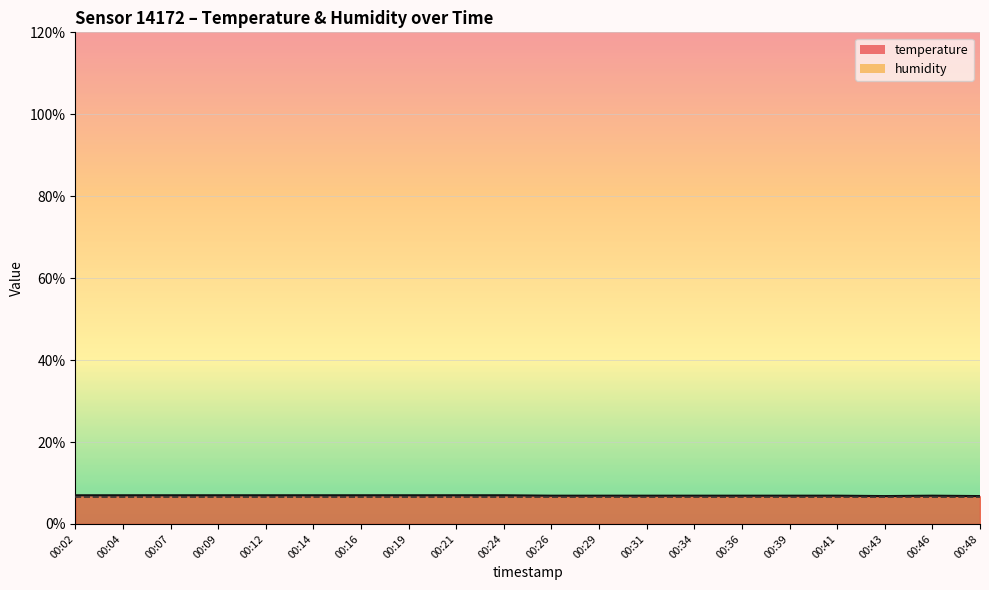

How many data points does each series have?

20